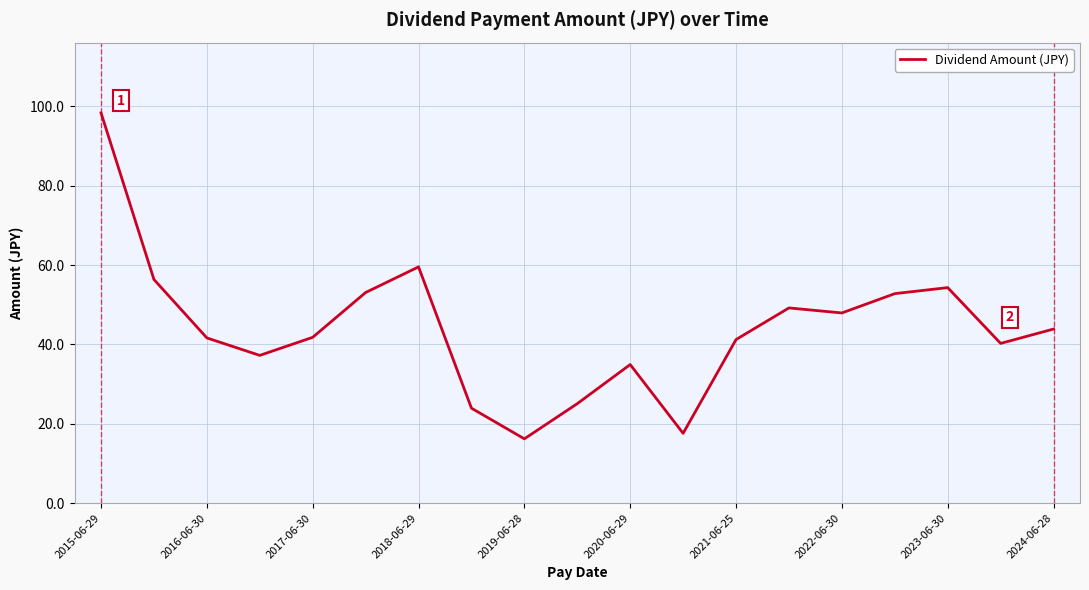

What is the minimum value shown in the chart?

16.2